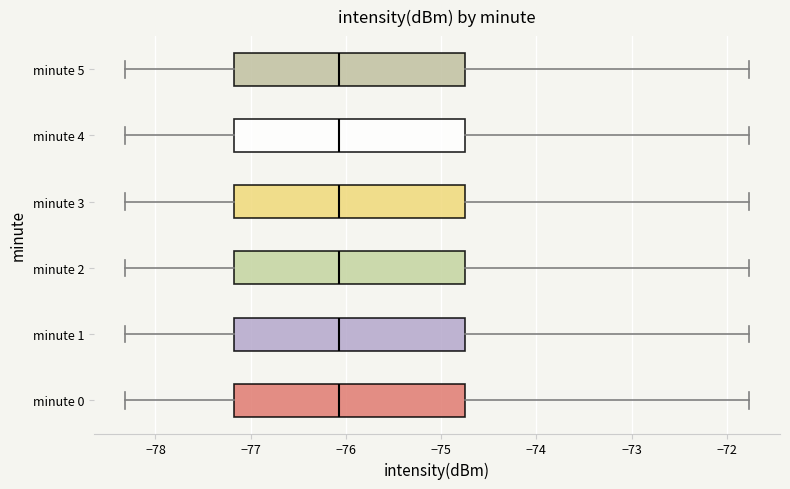

Reading bottom to top, read every box against the x-axis: the position of its median line, the range the box covers, and the ends of its whiskers. The values are not printed on the chart, so give them approximately, as read against the axis.

minute 0: median -76.1, box -77.2 to -74.7, whiskers -78.3 to -71.8
minute 1: median -76.1, box -77.2 to -74.7, whiskers -78.3 to -71.8
minute 2: median -76.1, box -77.2 to -74.7, whiskers -78.3 to -71.8
minute 3: median -76.1, box -77.2 to -74.7, whiskers -78.3 to -71.8
minute 4: median -76.1, box -77.2 to -74.7, whiskers -78.3 to -71.8
minute 5: median -76.1, box -77.2 to -74.7, whiskers -78.3 to -71.8